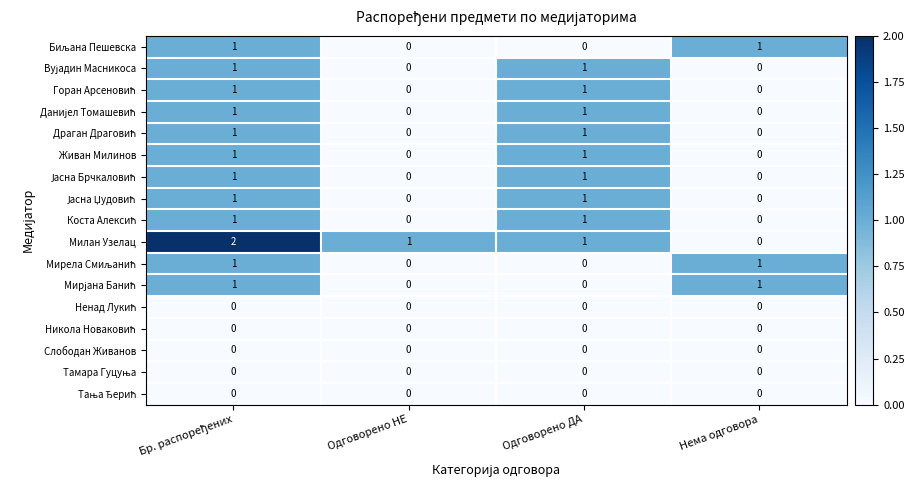

Which series has the widest spread of values?

Милан Узелац